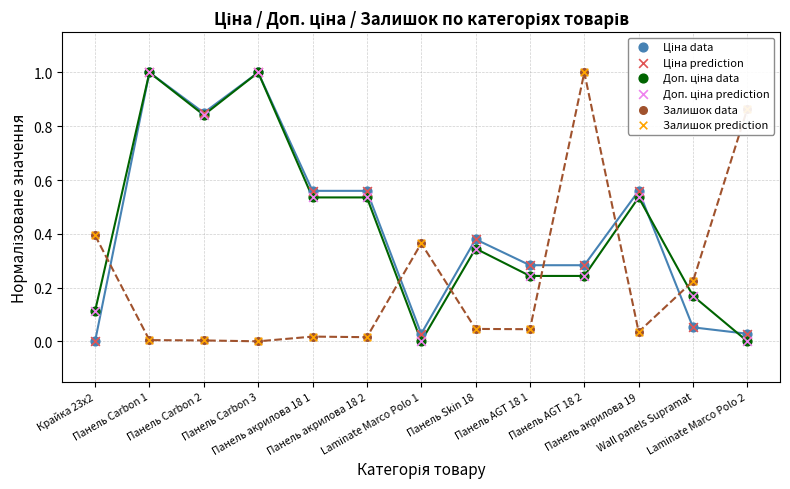

Which series reaches the maximum Y coordinate?

Ціна data